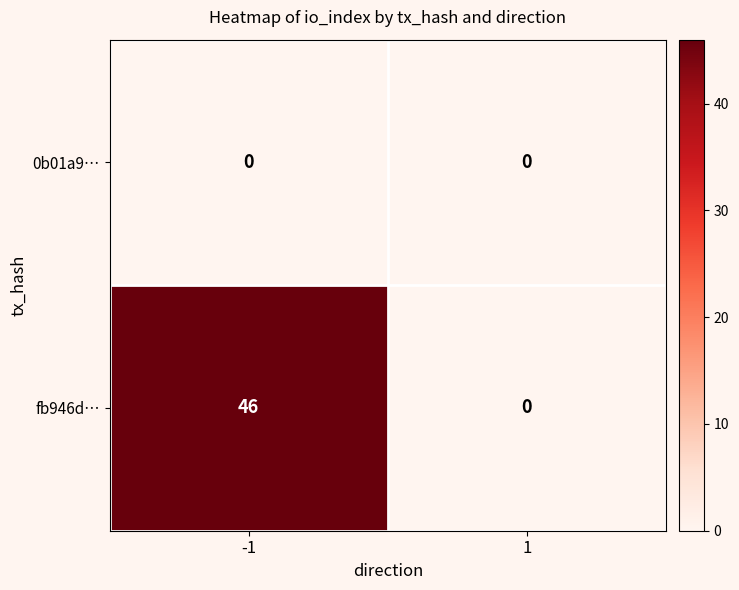

Which series has the largest total across all categories?

fb946d…